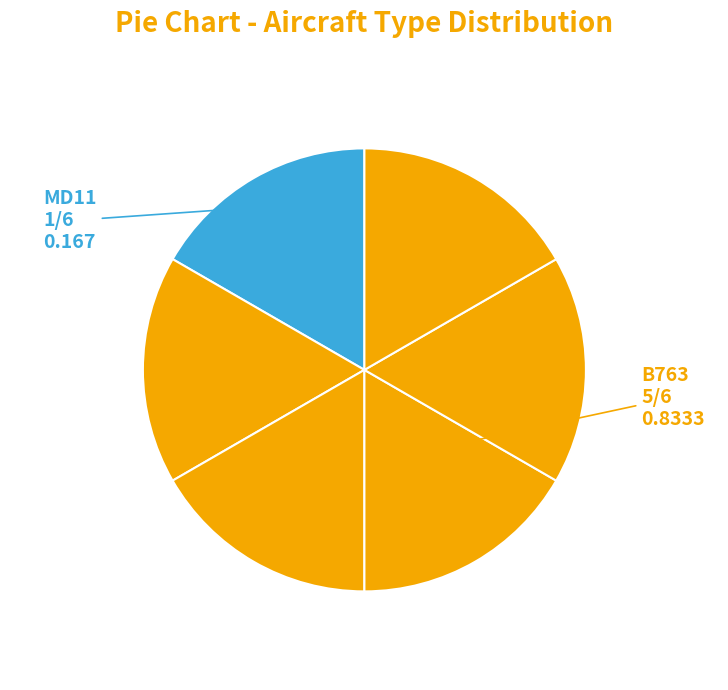

How many segments does this pie chart have?

6